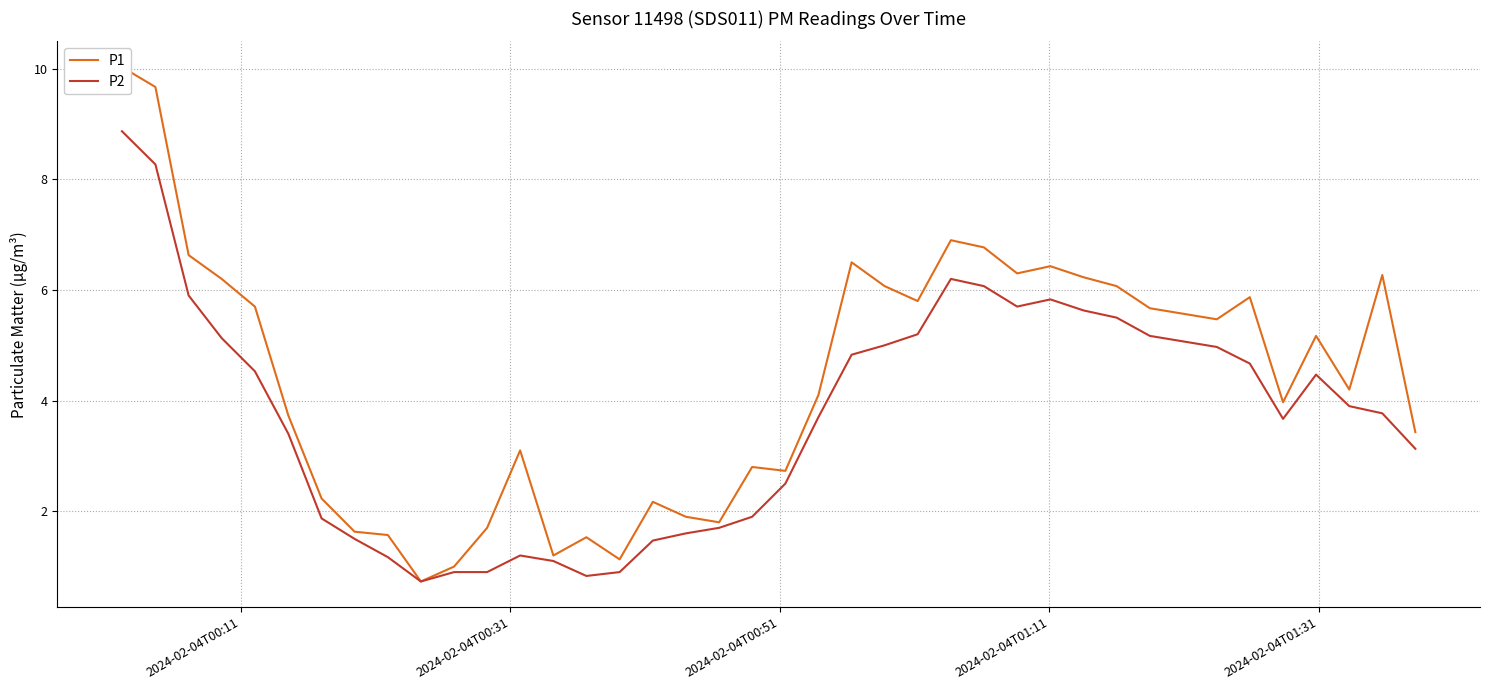

Reading right to left, transcribe all the data shown in this chart.

P1: 3.4	6.3	4.2	5.2	4.0	5.9	5.5	5.6	5.7	6.1	6.2	6.4	6.3	6.8	6.9	5.8	6.1	6.5	4.1	2.7	2.8	1.8	1.9	2.2	1.1	1.5	1.2	3.1	1.7	1.0	0.7	1.6	1.6	2.2	3.7	5.7	6.2	6.6	9.7	10.0
P2: 3.1	3.8	3.9	4.5	3.7	4.7	5.0	5.1	5.2	5.5	5.6	5.8	5.7	6.1	6.2	5.2	5.0	4.8	3.7	2.5	1.9	1.7	1.6	1.5	0.9	0.8	1.1	1.2	0.9	0.9	0.7	1.2	1.5	1.9	3.4	4.5	5.1	5.9	8.3	8.9